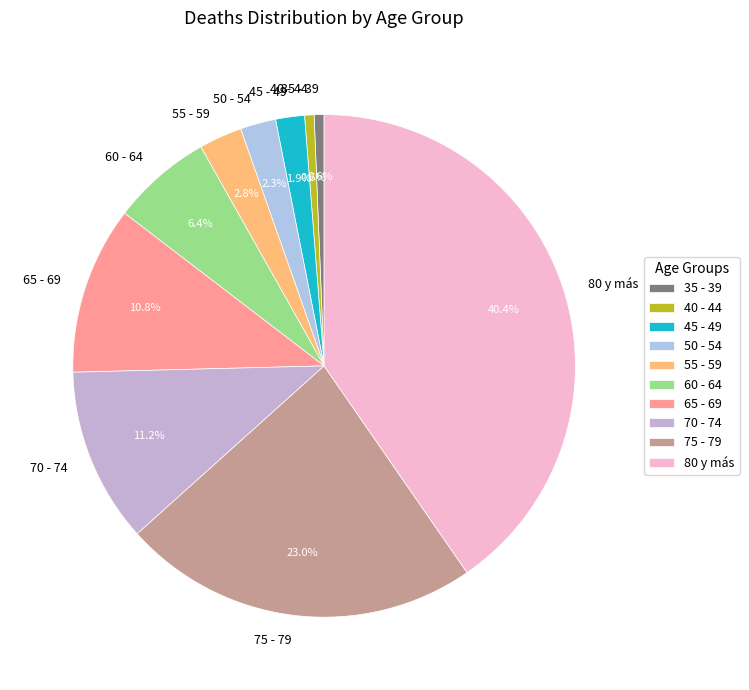

What is the largest slice in the pie chart?

80 y más